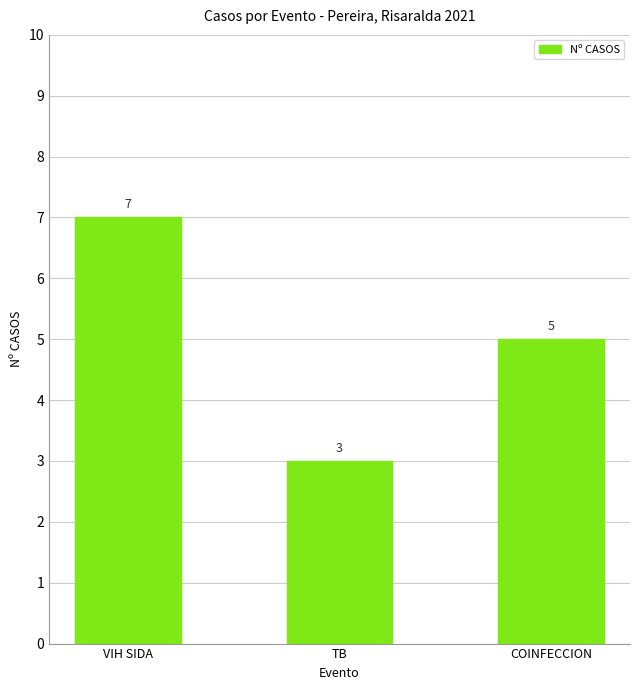

At which category does the chart reach its minimum across all series?

TB